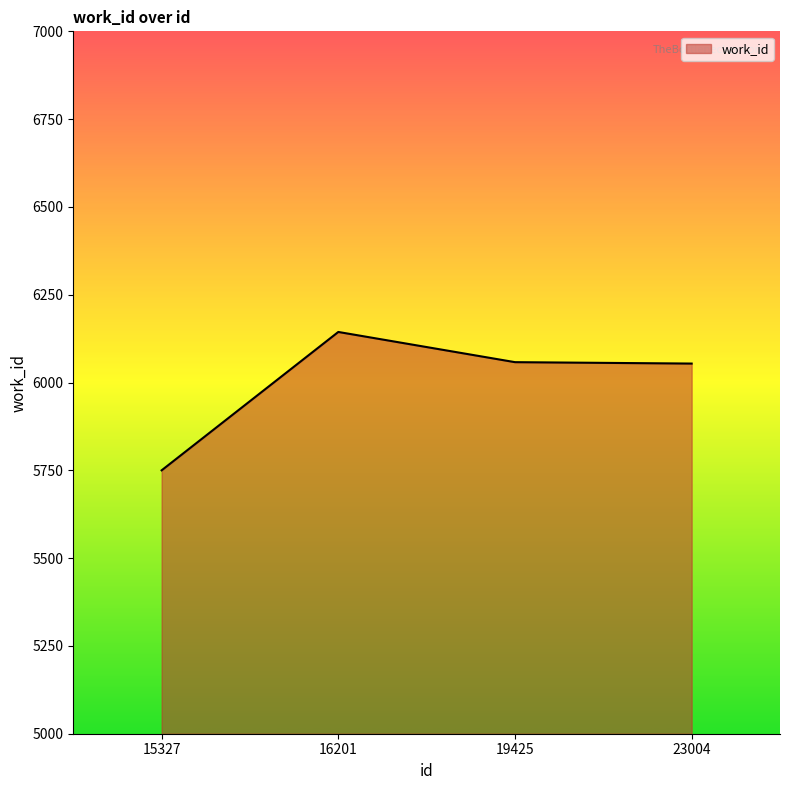

What is the sum of the values at 19425 and 15327?

11808